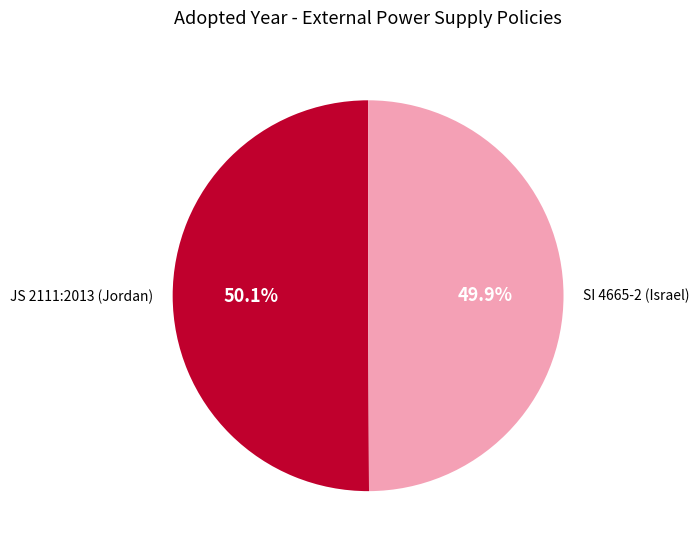

To the nearest percent, what percentage of the pie is JS 2111:2013 (Jordan)?

50%